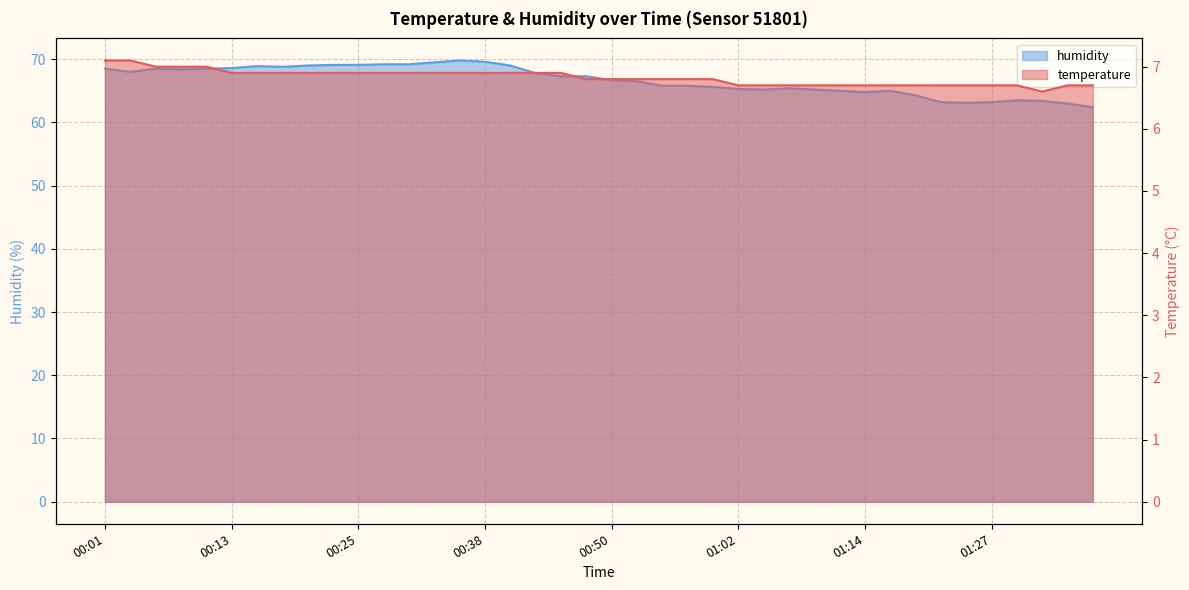

Which series has the largest total across all categories?

humidity